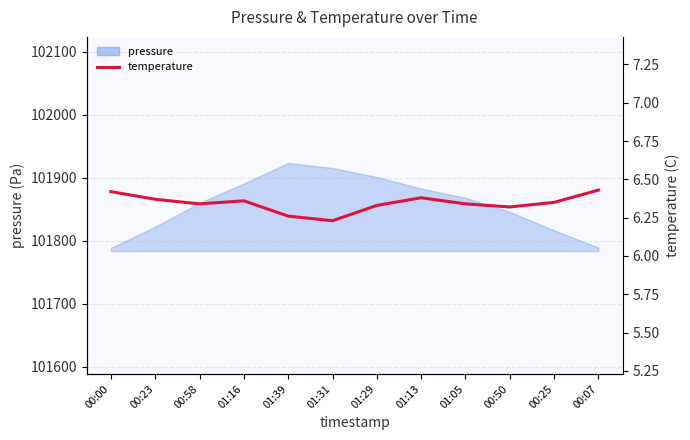

At which category does the chart reach its minimum across all series?

01:31